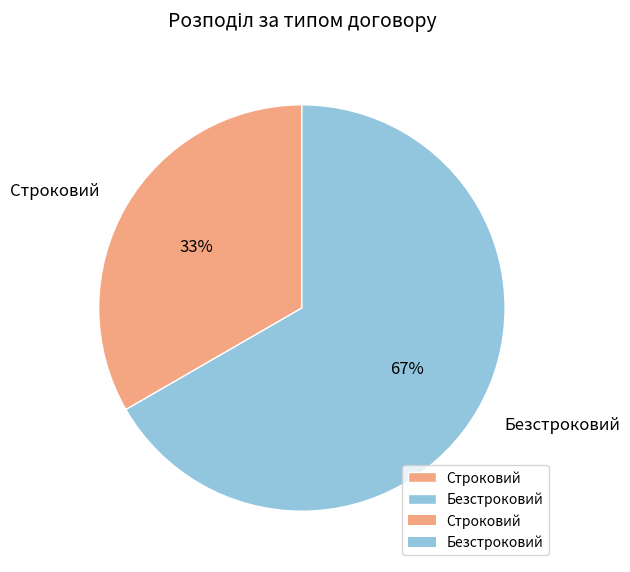

What percentage is the Безстроковий slice, to the nearest percent?

67%